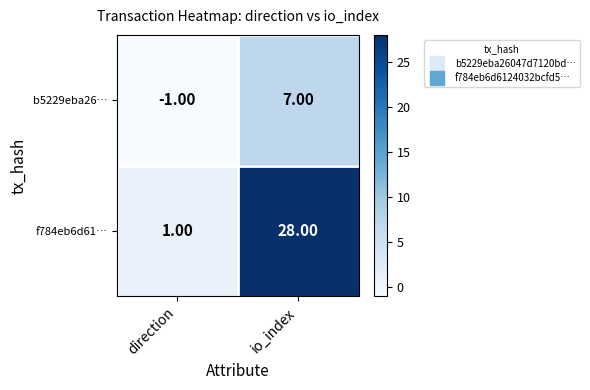

Which series has the largest total across all categories?

f784eb6d61…